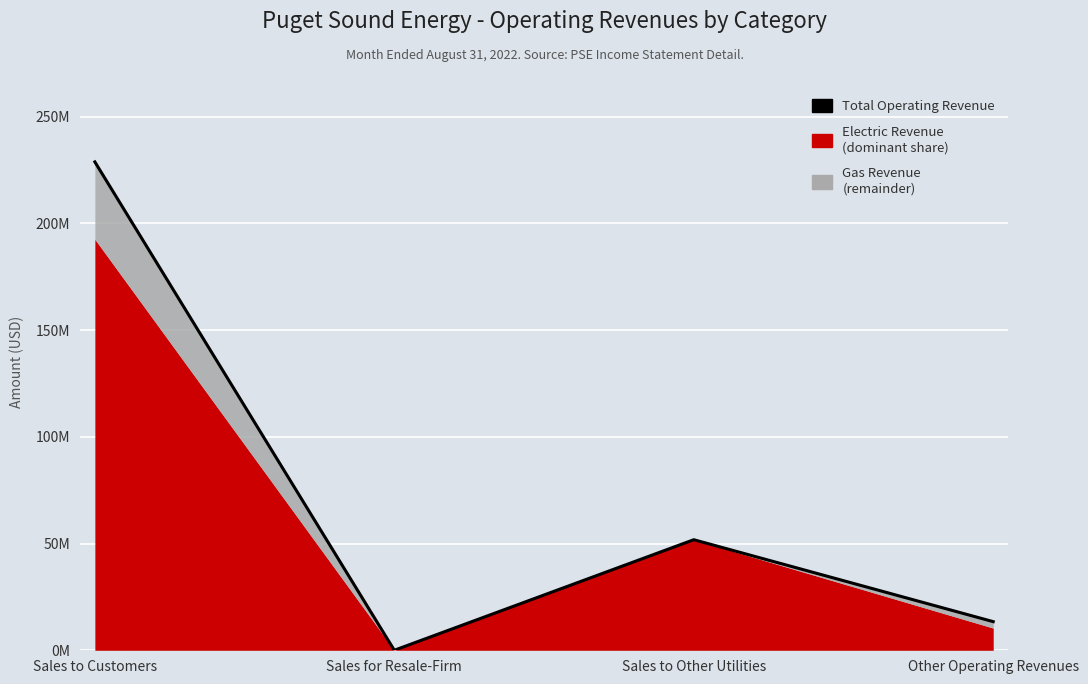

What is the greatest value displayed?

228743072.8